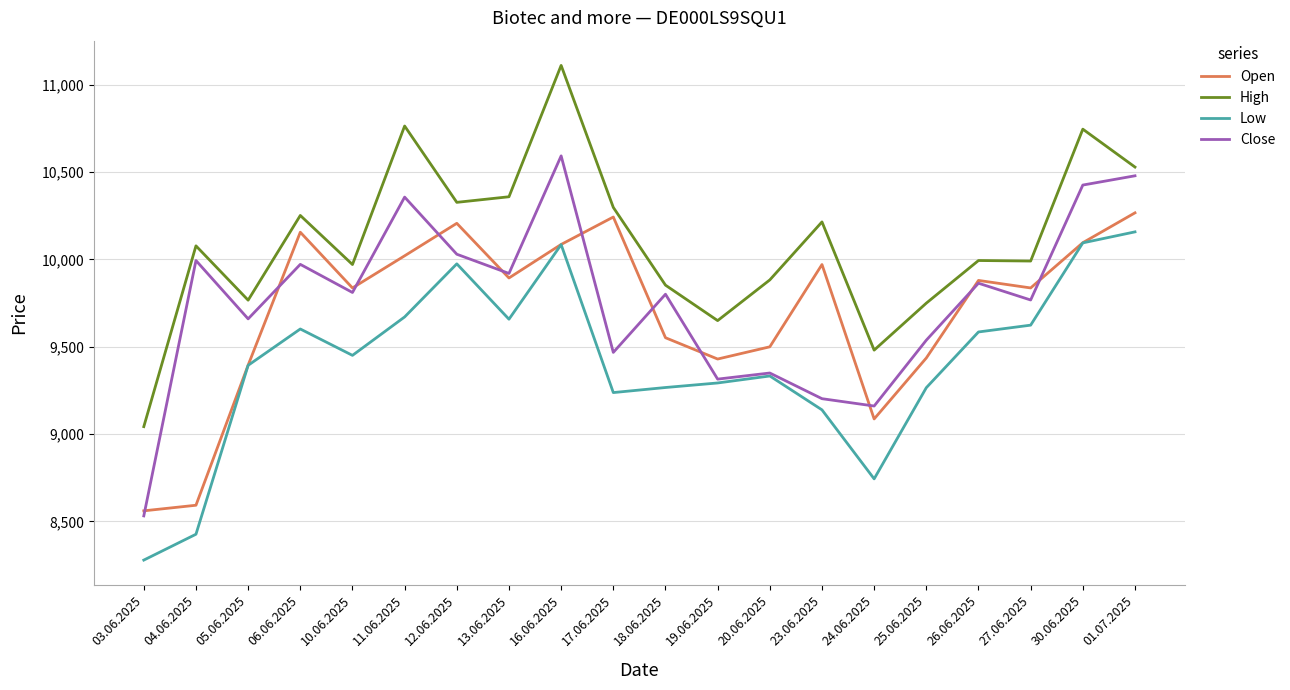

True or false: Low and High cross at least once.

False